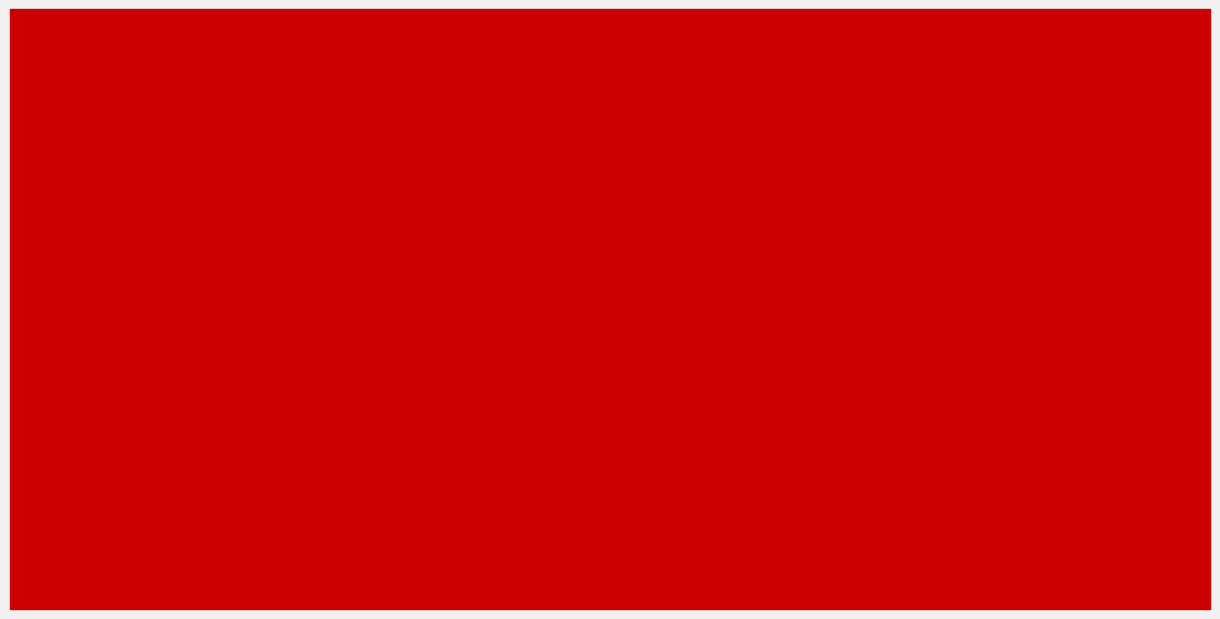

Reading right to left, extract all data points from this chart.

VAK: 2022 uitvoering=0	2023 Opmaak - ontwerp=1150	2023 Opmaak – goedgek.=1150	2023 1ste aanp. – ontwerp=1150	2023 1ste aanp. – goedgek.=1150	2023 uitvoering=979
VEK: 2022 uitvoering=0	2023 Opmaak - ontwerp=1150	2023 Opmaak – goedgek.=1150	2023 1ste aanp. – ontwerp=1150	2023 1ste aanp. – goedgek.=1150	2023 uitvoering=95